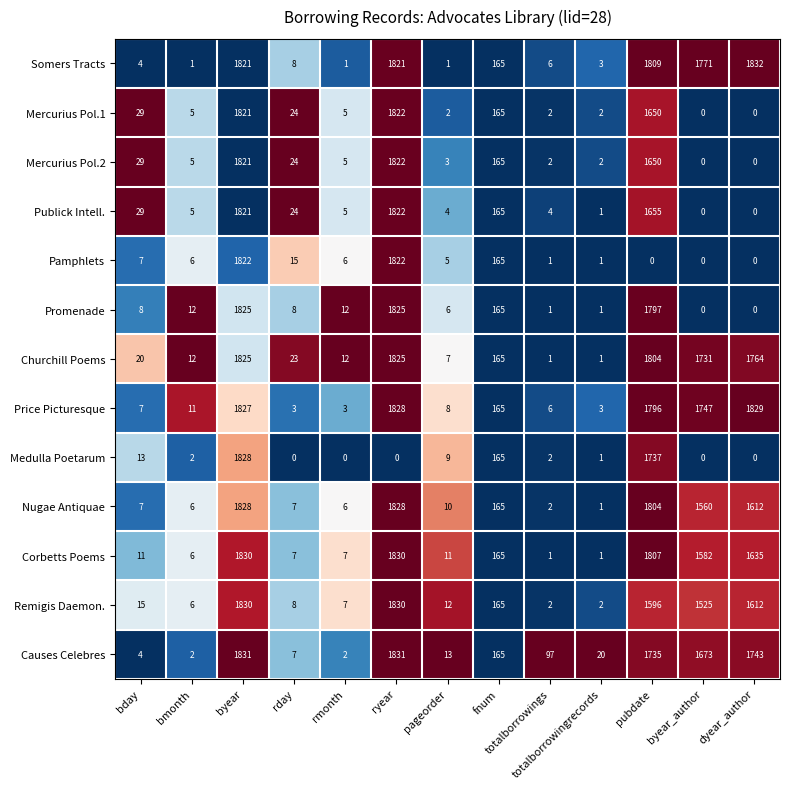

What is the total value across all series at rmonth?

71